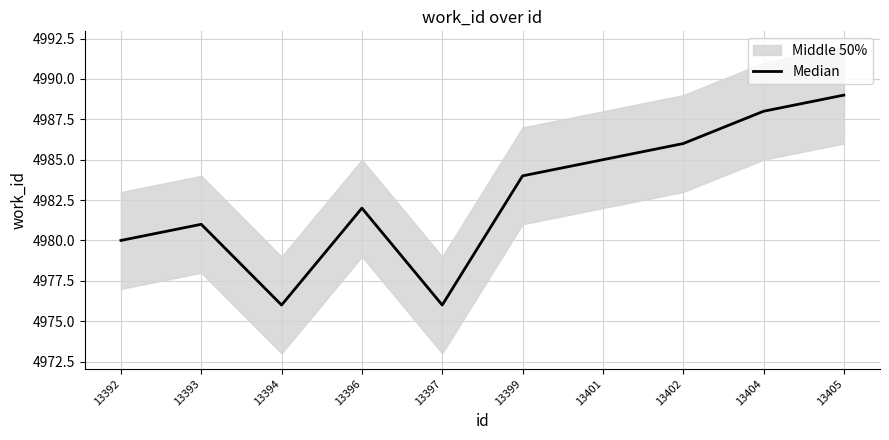

Reading left to right, list all the values displayed in this chart.

4980	4981	4976	4982	4976	4984	4985	4986	4988	4989